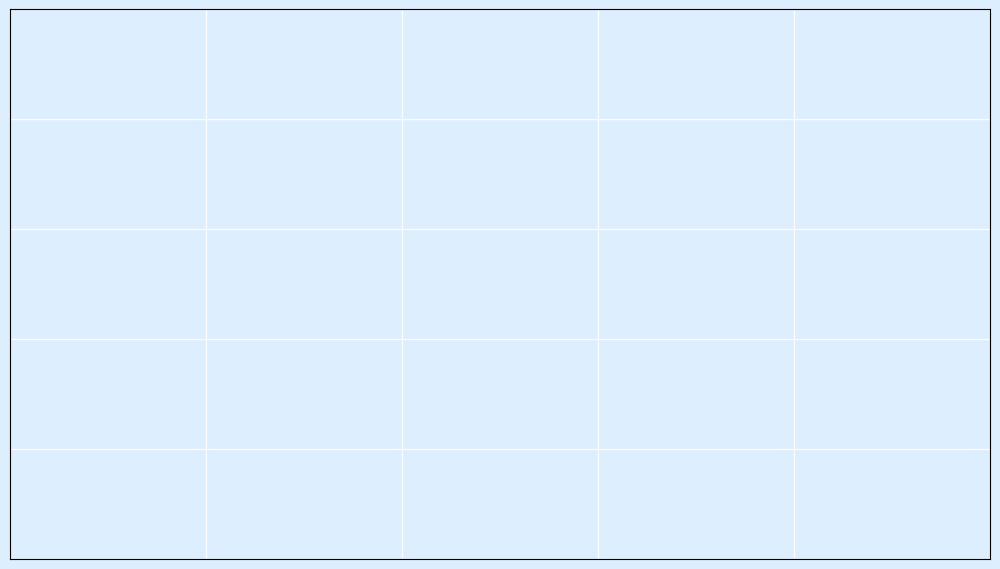

Count the number of slices in the pie.

2